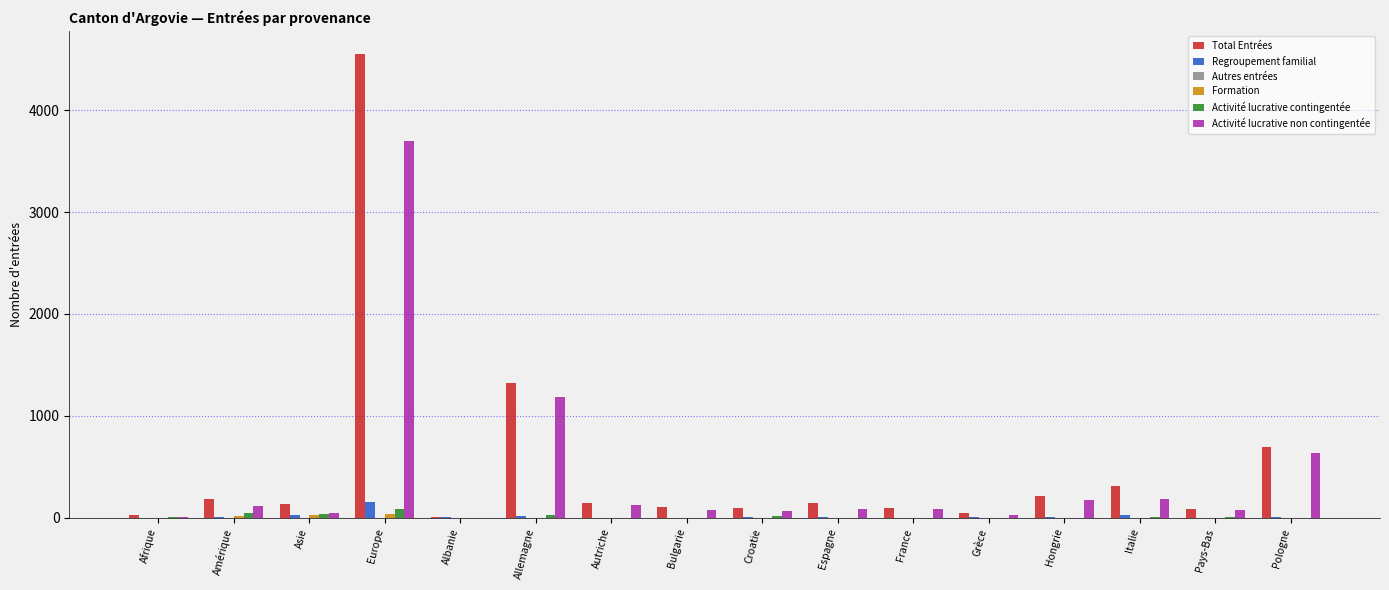

Are the bars grouped side by side (vs. stacked)?

Yes